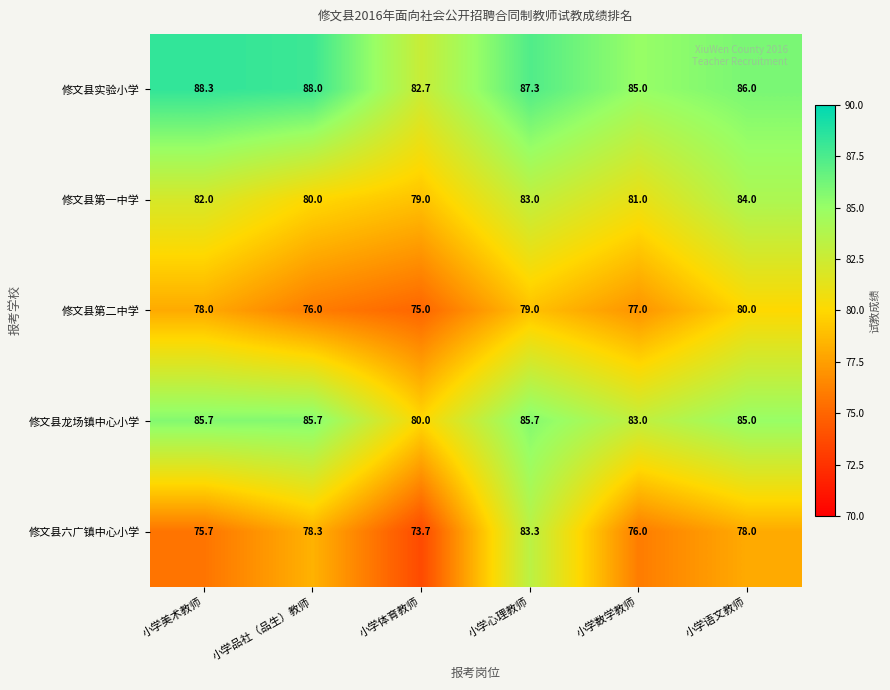

What is the difference between the 修文县六广镇中心小学 values at 小学语文教师 and 小学心理教师?

5.3